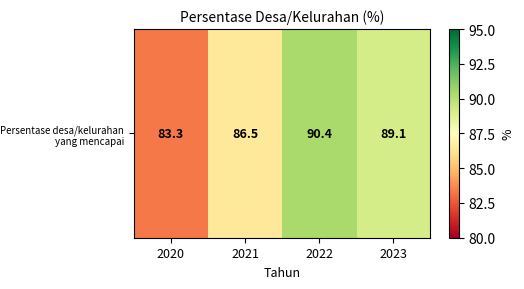

What is the change in value from 2021 to 2023?

+2.6